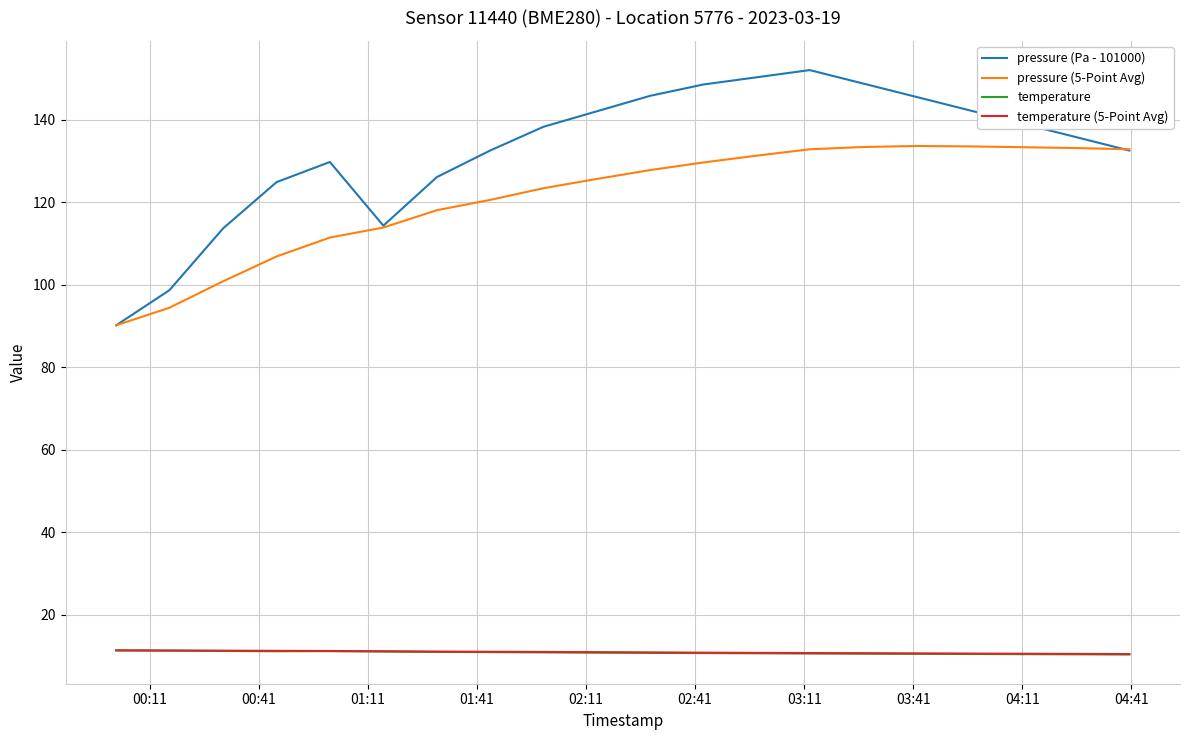

True or false: temperature (5-Point Avg) and pressure (5-Point Avg) intersect in this chart.

False